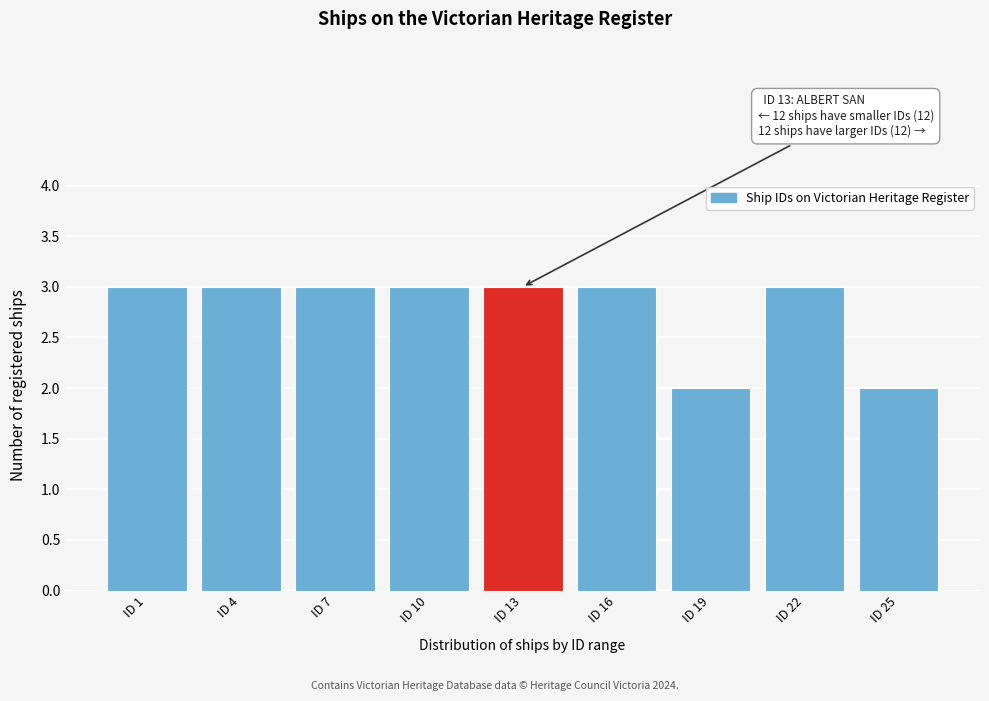

Reading left to right, transcribe all the data shown in this chart.

3	3	3	3	3	3	2	3	2